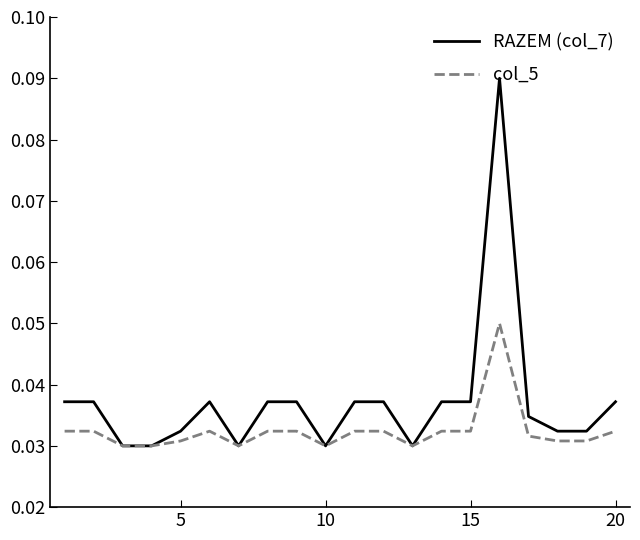

List the series in order of their overall mean, highest first.

RAZEM (col_7), col_5